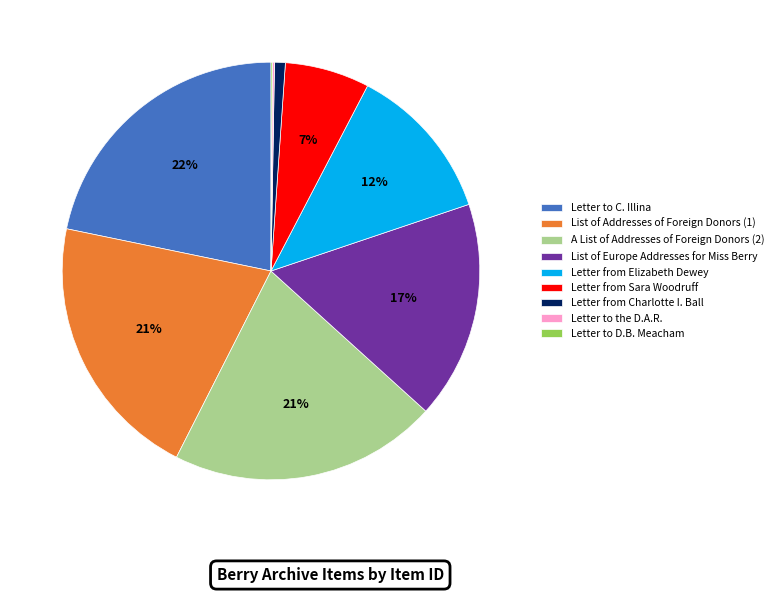

Is List of Europe Addresses for Miss Berry the majority of the pie?

No